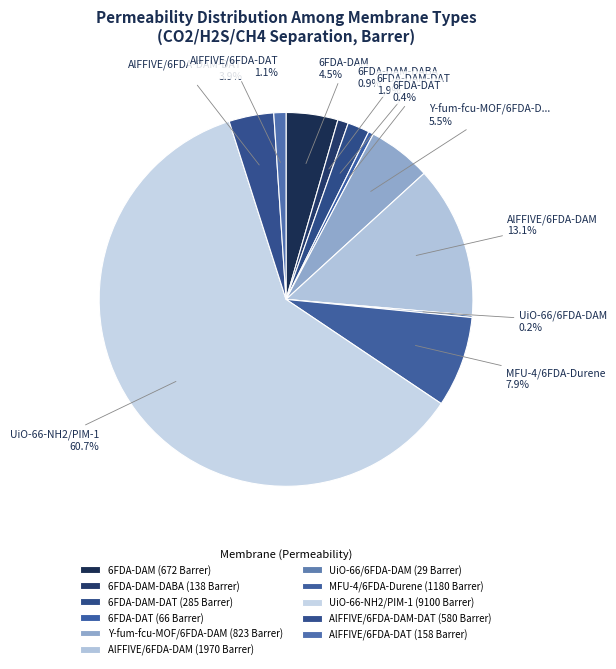

Which slice is the largest?

UiO-66-NH2/PIM-1